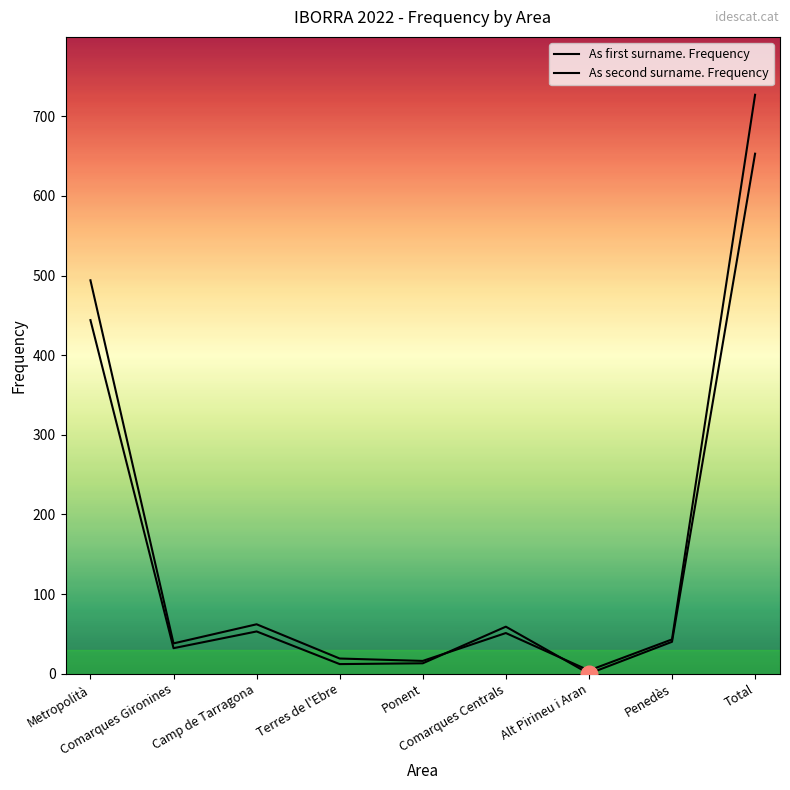

True or false: As second surname. Frequency has more than 2 points higher than both neighbors.

False